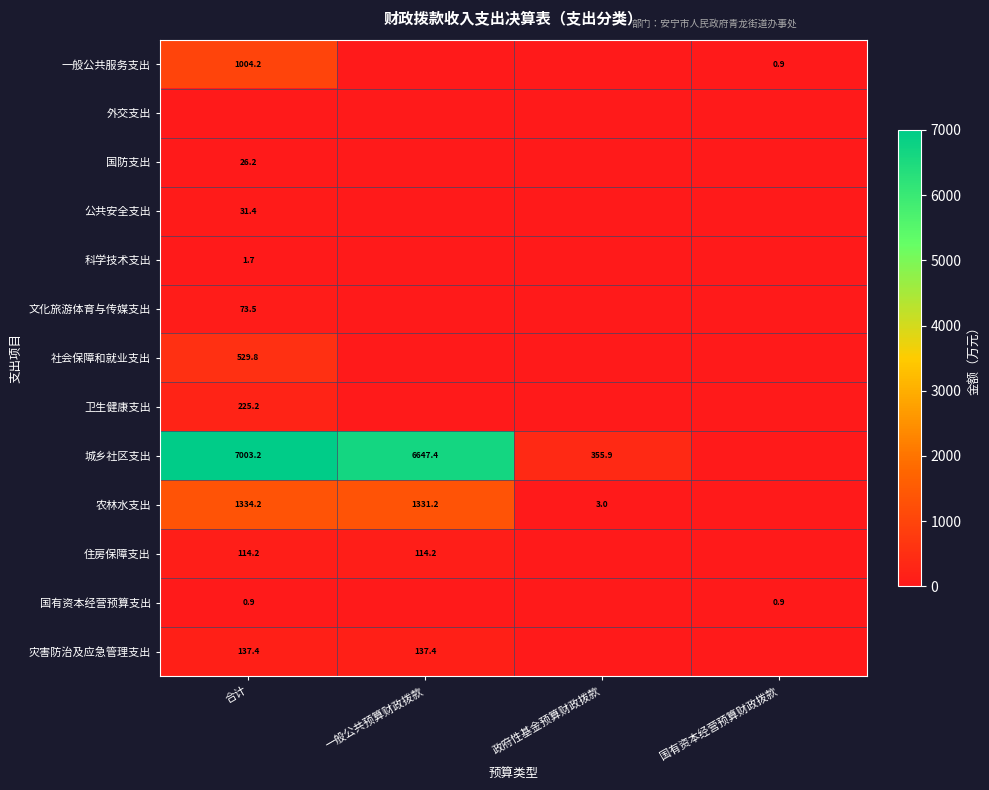

The value of 科学技术支出 at 合计 is 2.6. True or false?

False